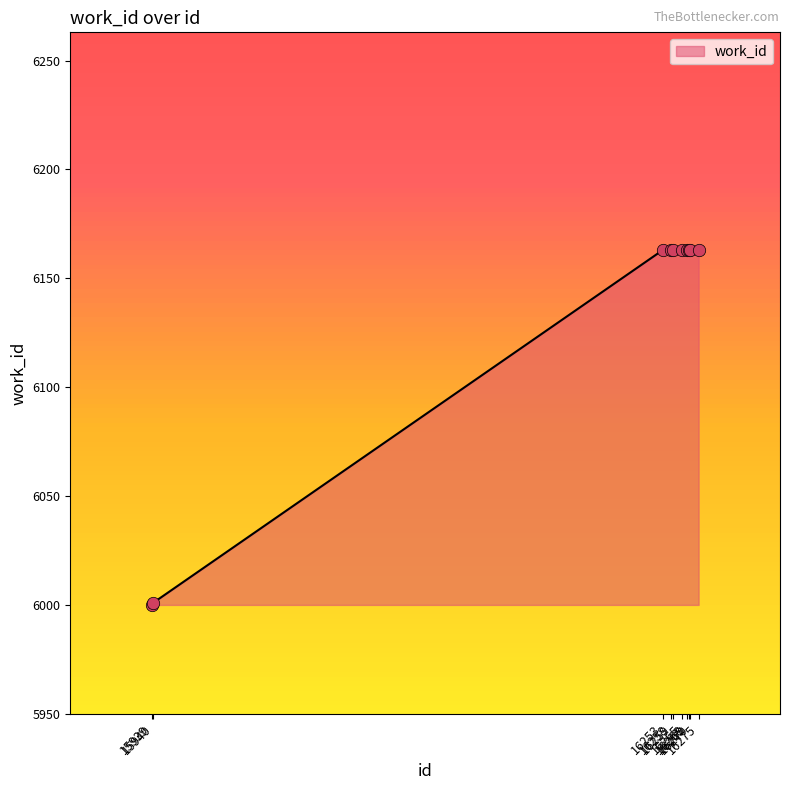

What is the difference between the maximum and minimum values?

163